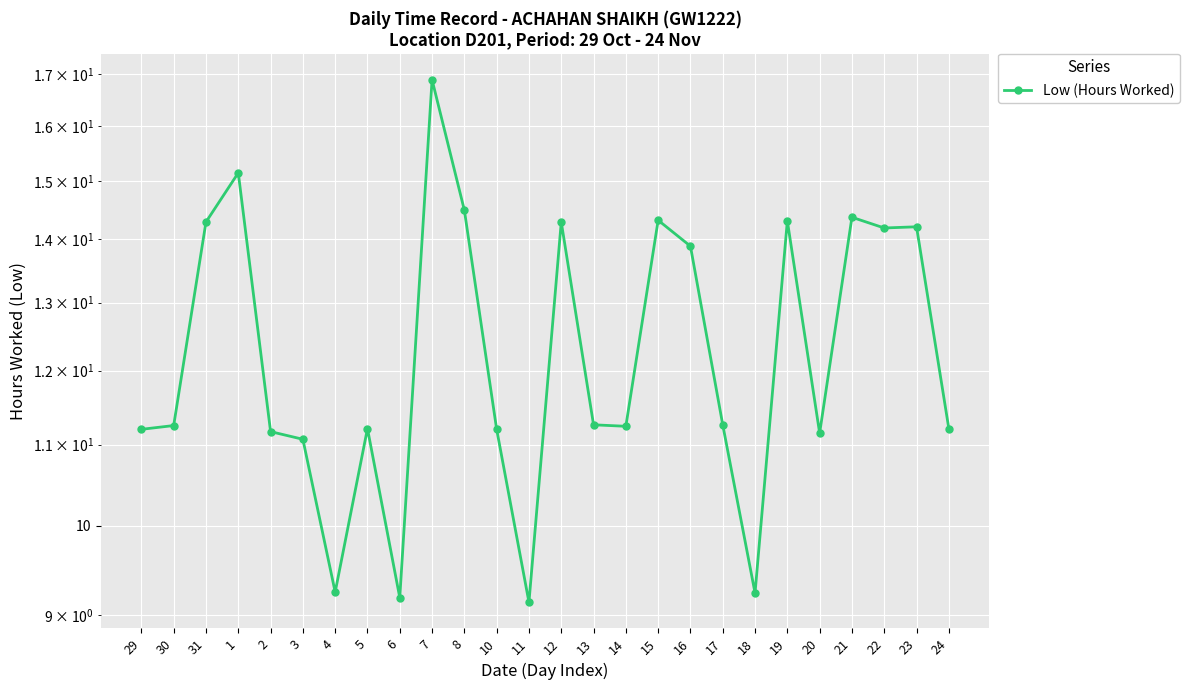

At which category does the data reach its first local valley?

4